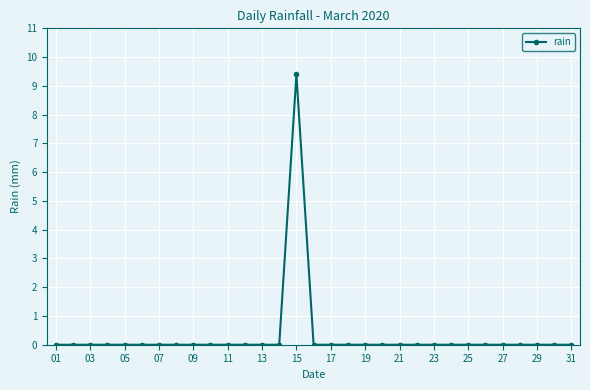

What is the value of the 30th point from the left?

0.0